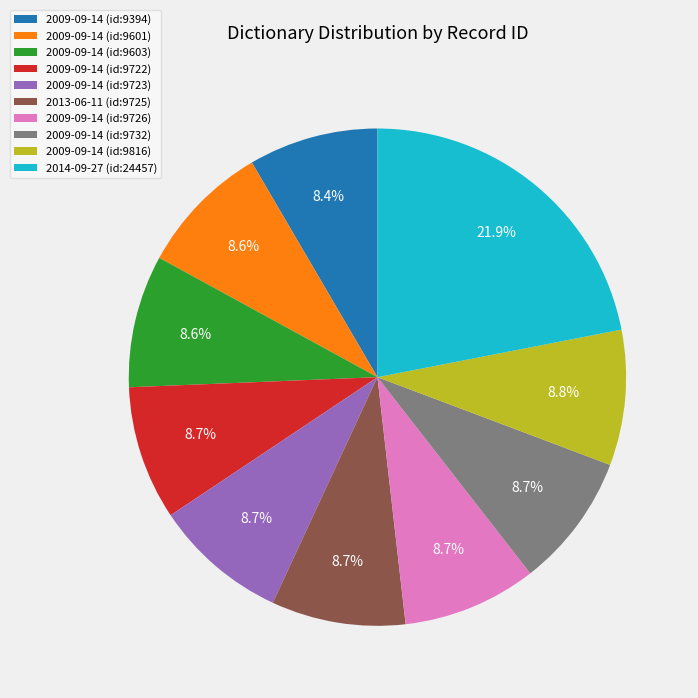

How much of the chart is everything except 2009-09-14 (id:9722)?

91.3%